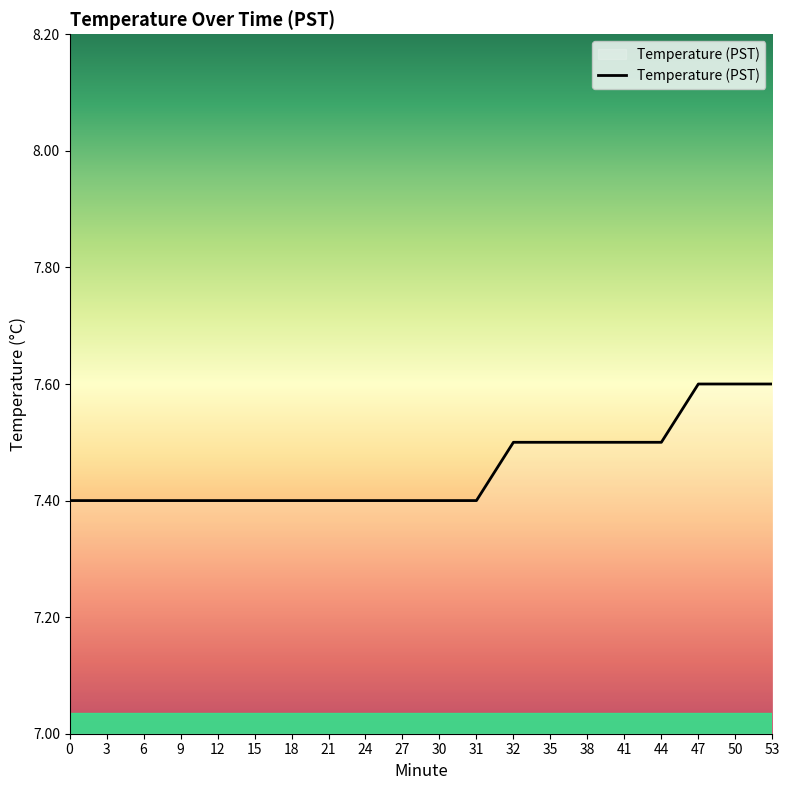

What is the sum of all values?

149.1